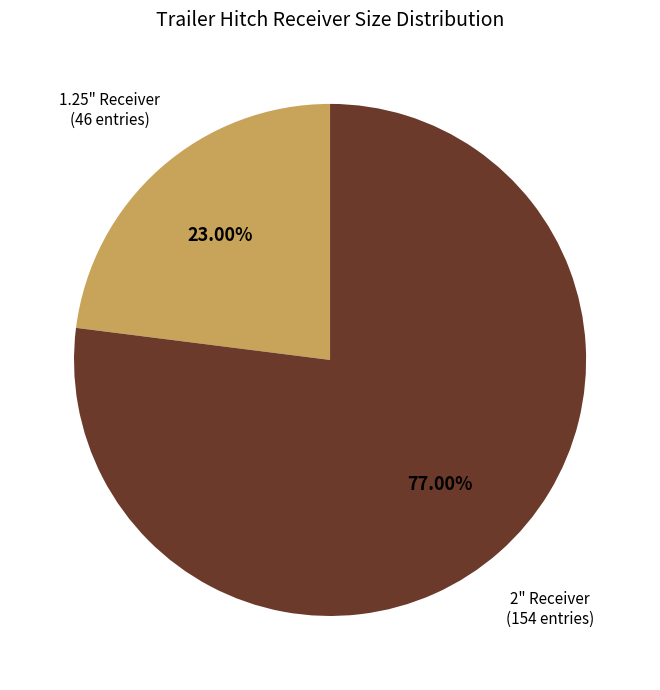

Is there a majority slice in this chart?

Yes